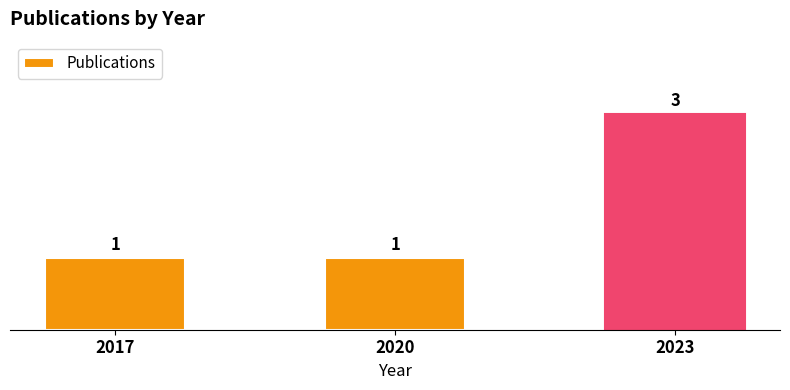

Reading left to right, transcribe all the data shown in this chart.

1	1	3